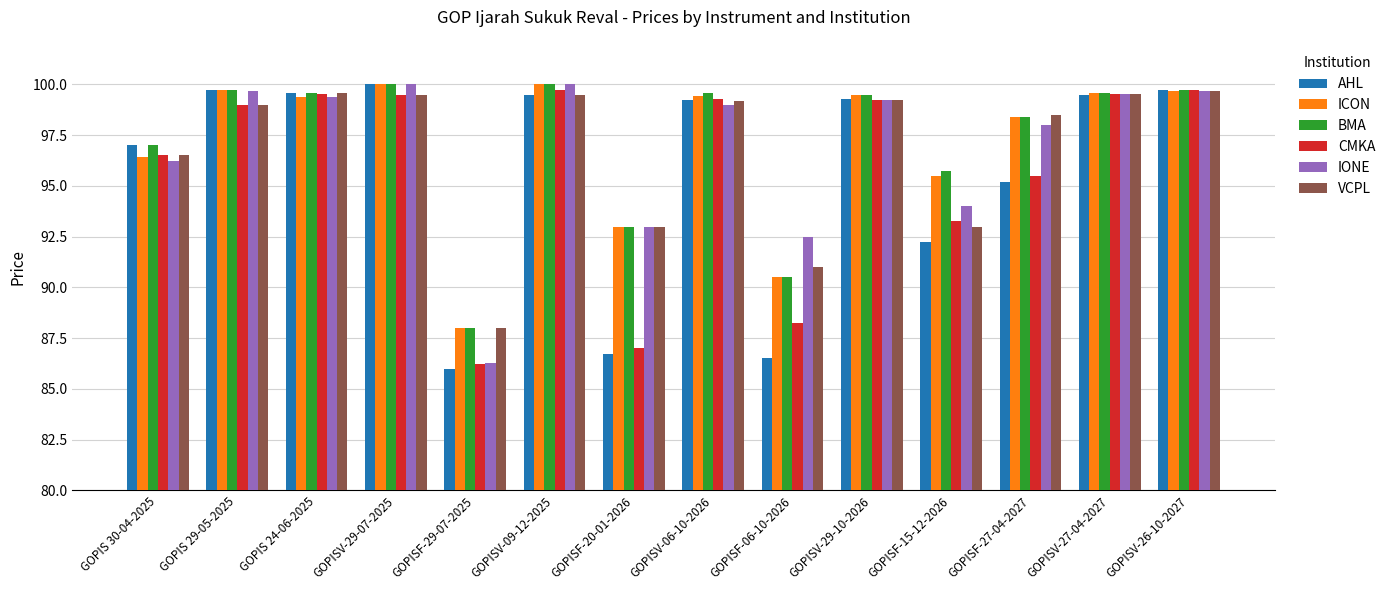

What is the difference between the AHL values at GOPIS 30-04-2025 and GOPISV-26-10-2027?

2.7